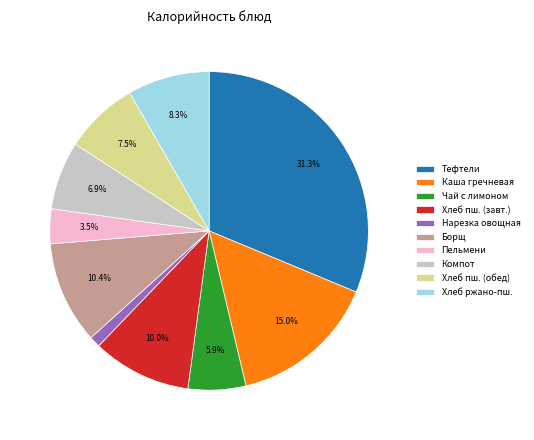

Does any single category account for the majority?

No